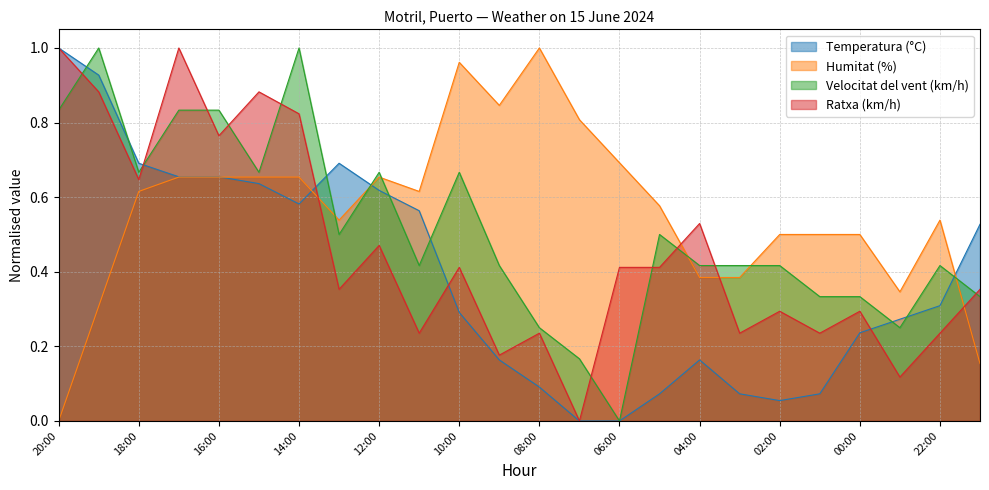

The Humitat (%) series shows 0.4 at 04:00. True or false?

True